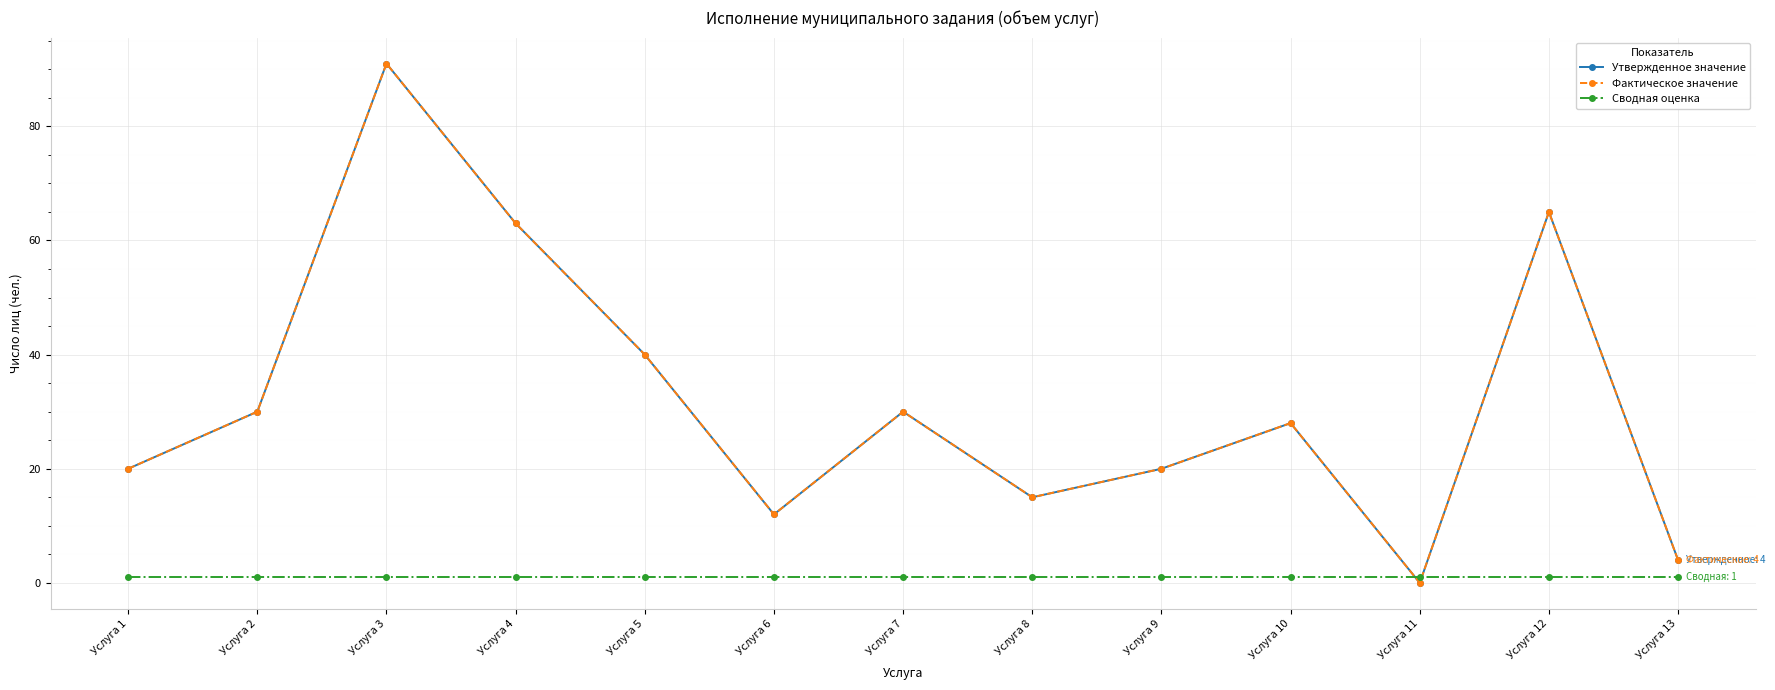

Is this an area chart (filled region under the line)?

No